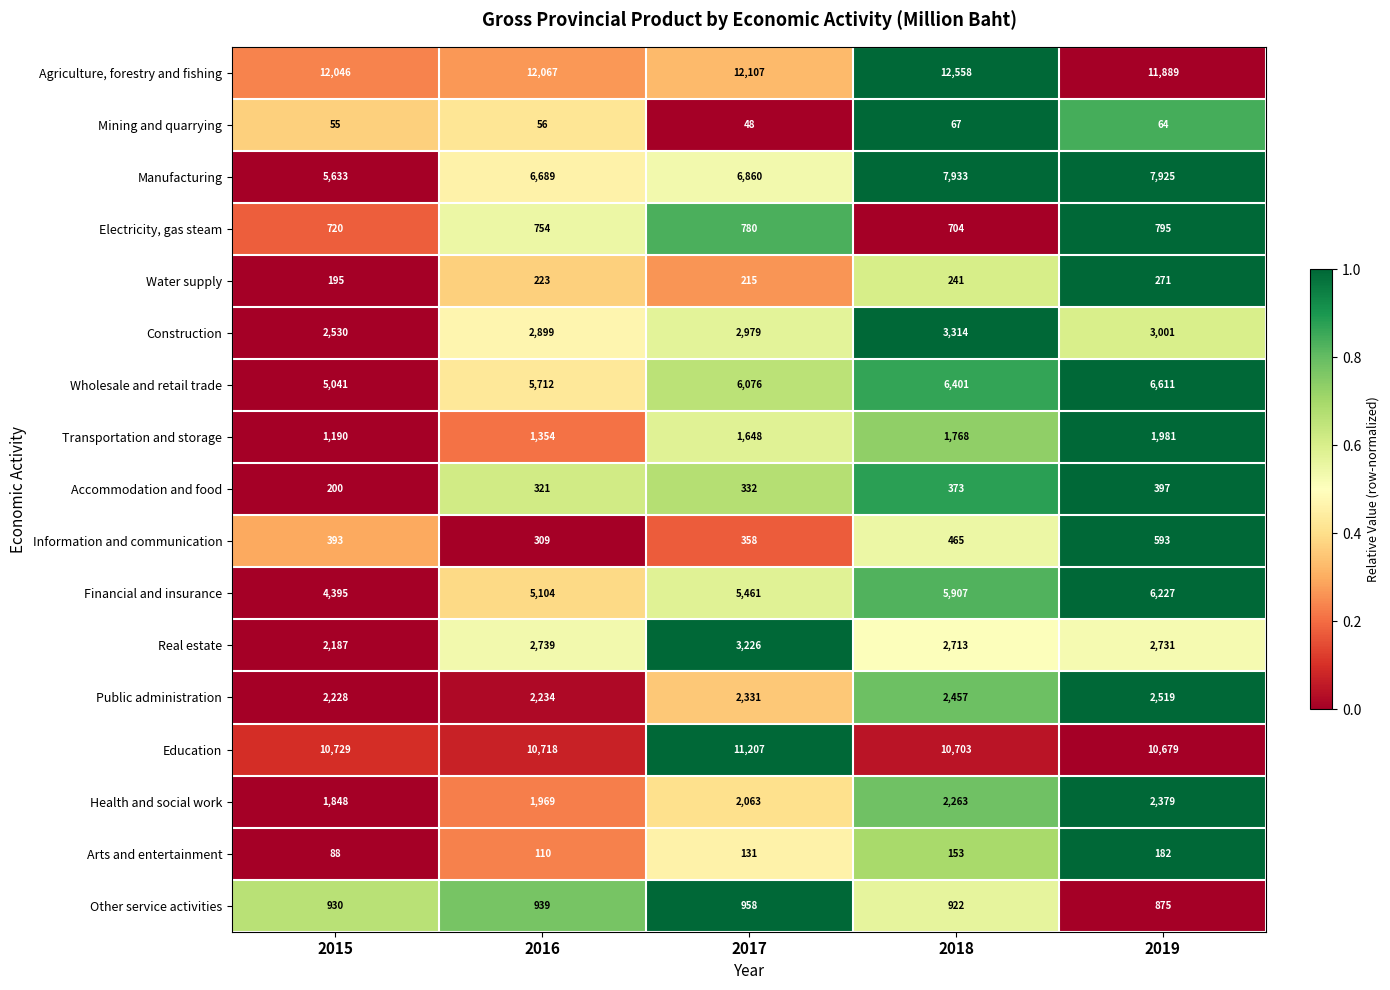

The value of Water supply at 2017 is 215. True or false?

True